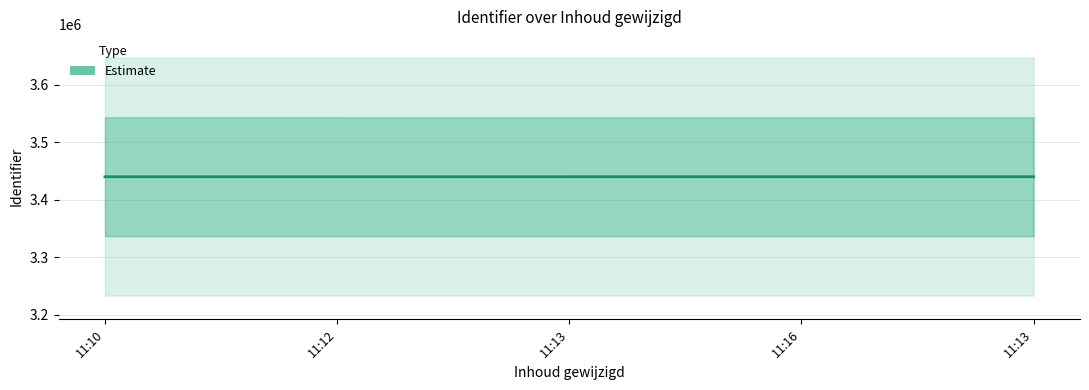

What is the change in value from 11:10 to 11:13?

+12